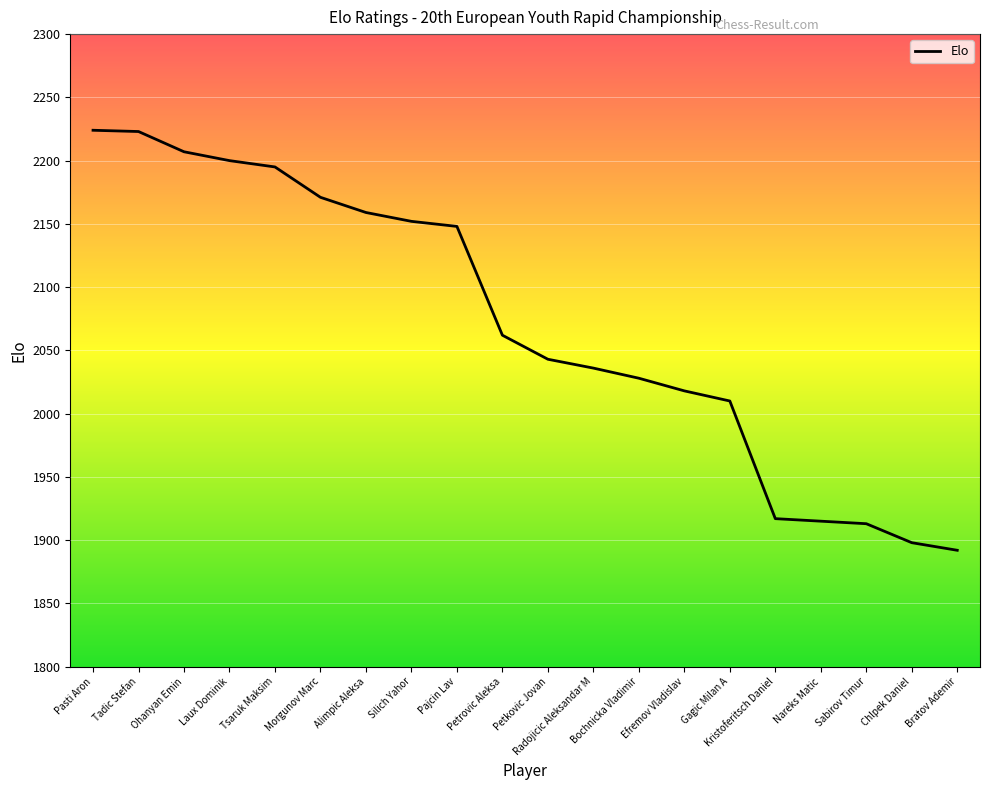

What is the sum of all values?

41411